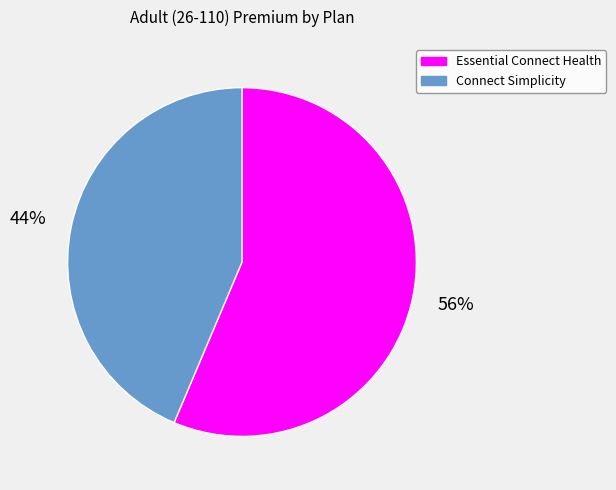

Count the number of slices in the pie.

2